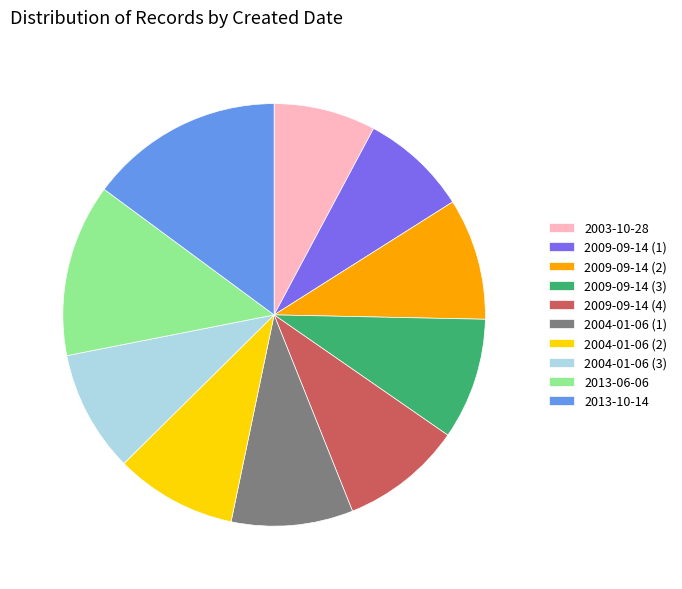

Do 2004-01-06 (2) and 2013-06-06 together represent more than half of the pie?

No